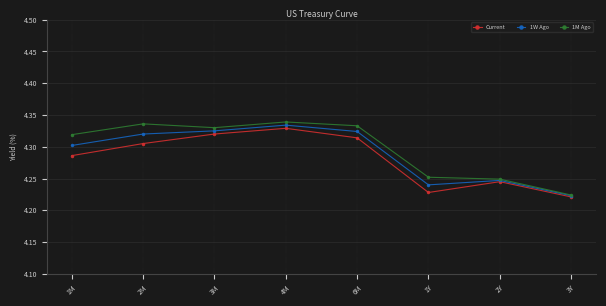

What is the label of the 1st point from the left?

1M